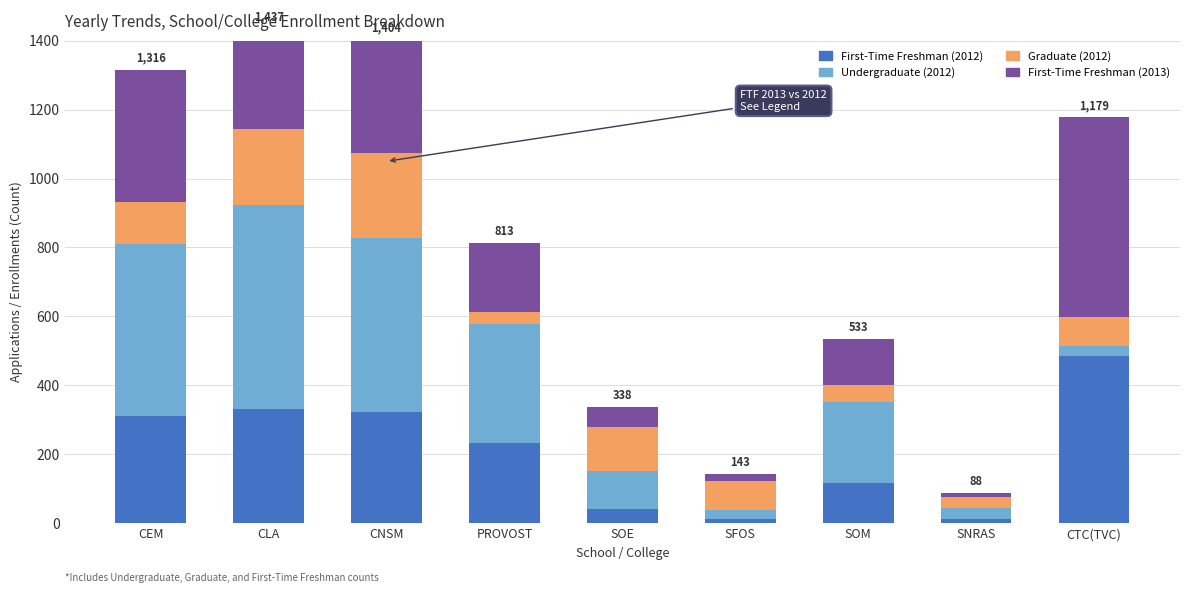

What is the highest value of the First-Time Freshman (2013) series?

581